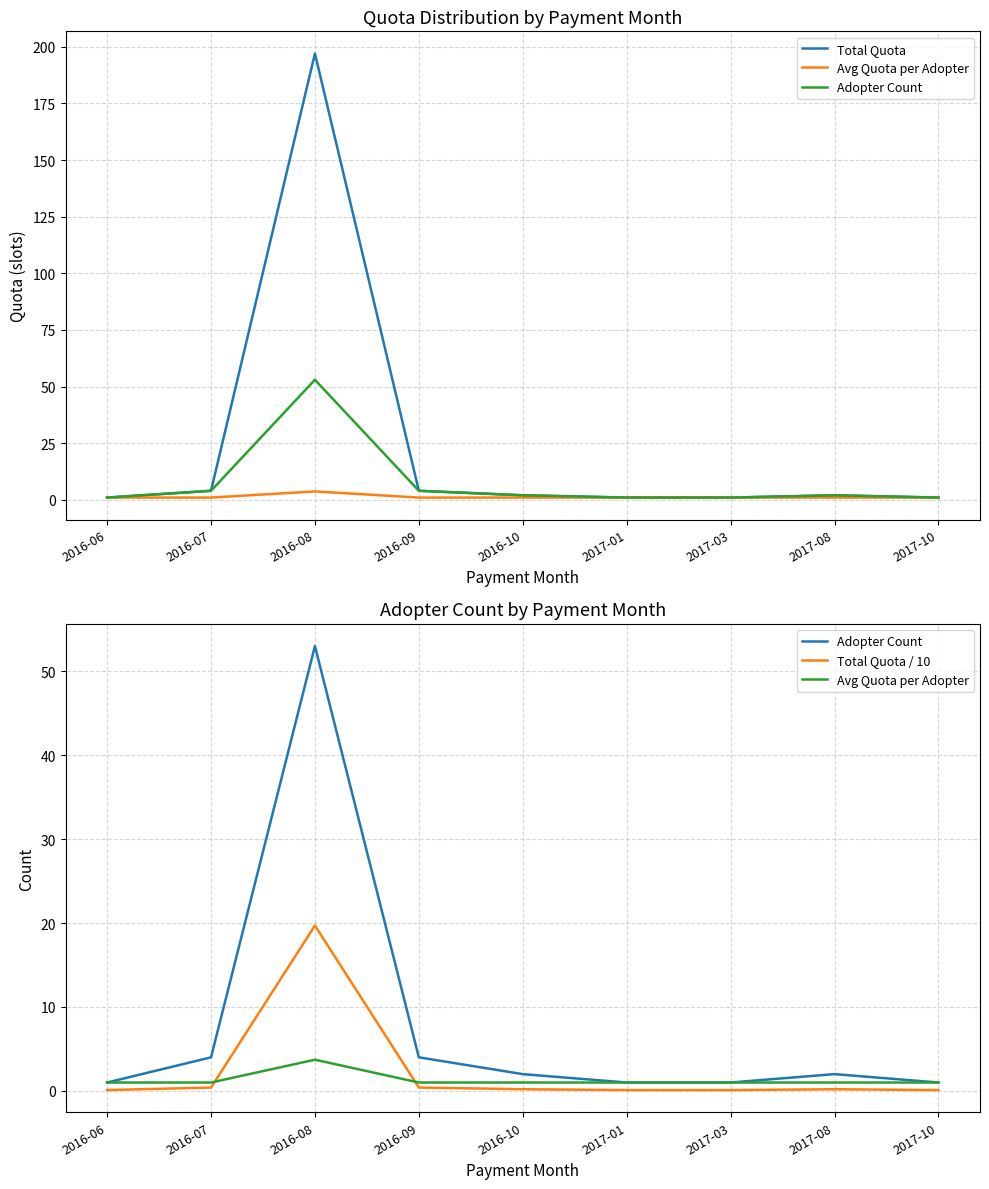

What are all the series names shown in the legend?

Total Quota, Avg Quota per Adopter, Adopter Count, Total Quota / 10